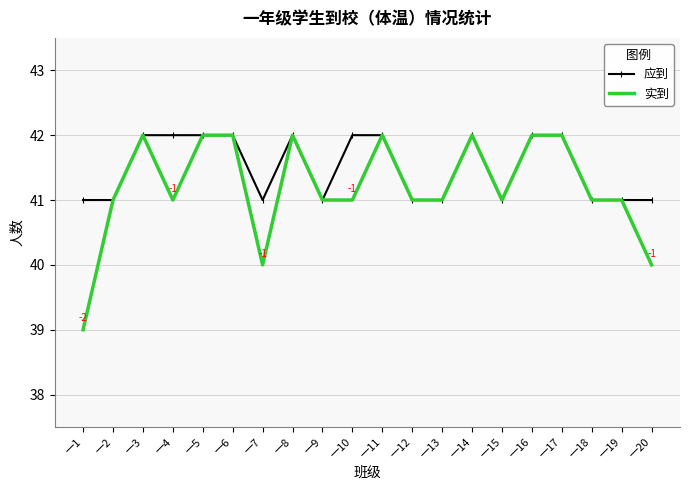

What value does the 应到 series have at 一14?

42